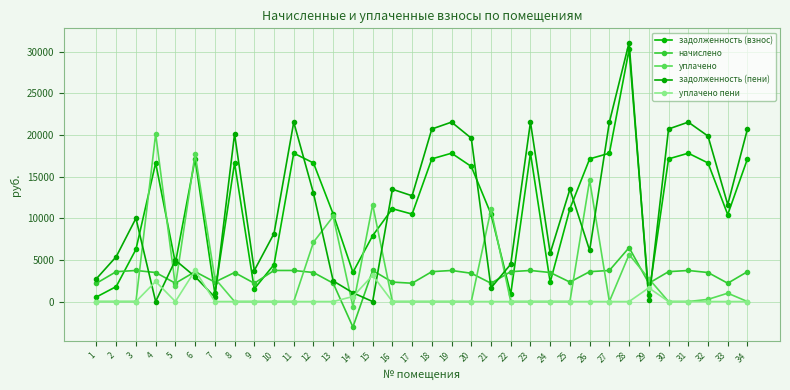

Does the chart have visible grid lines?

Yes